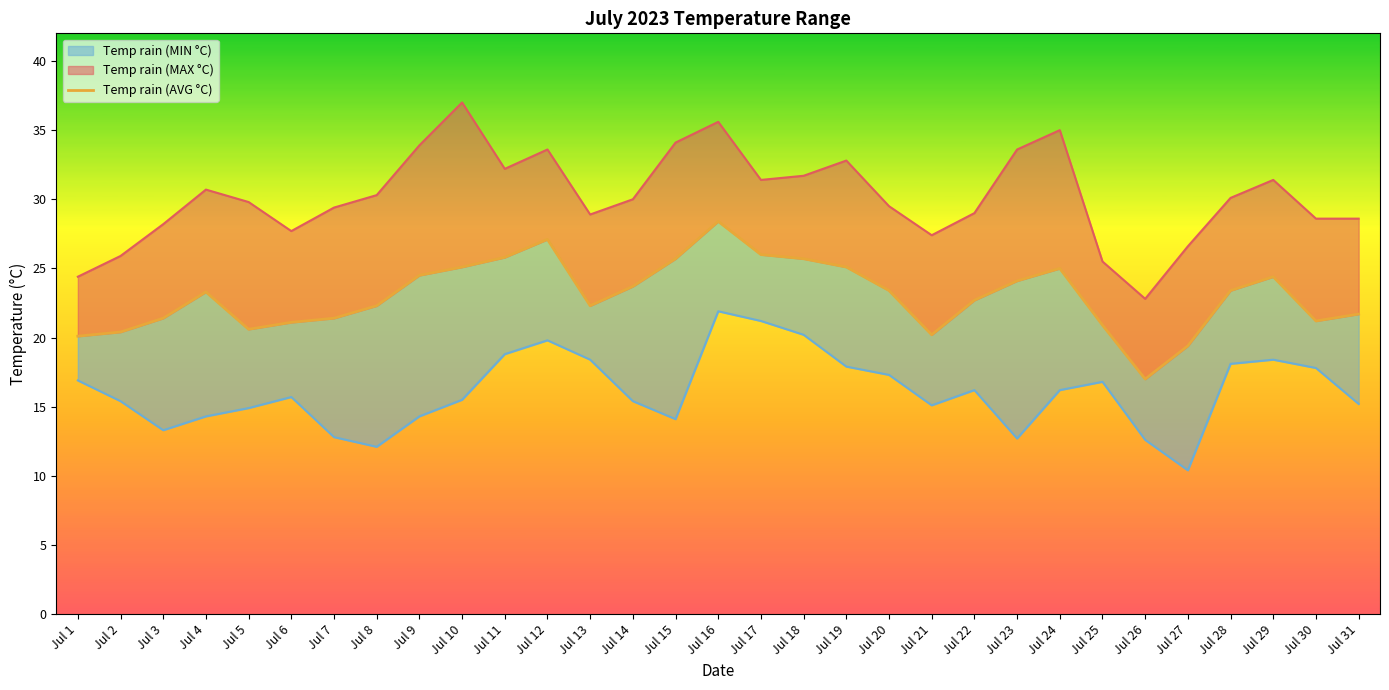

Which label corresponds to the largest value in the chart?

Jul 16